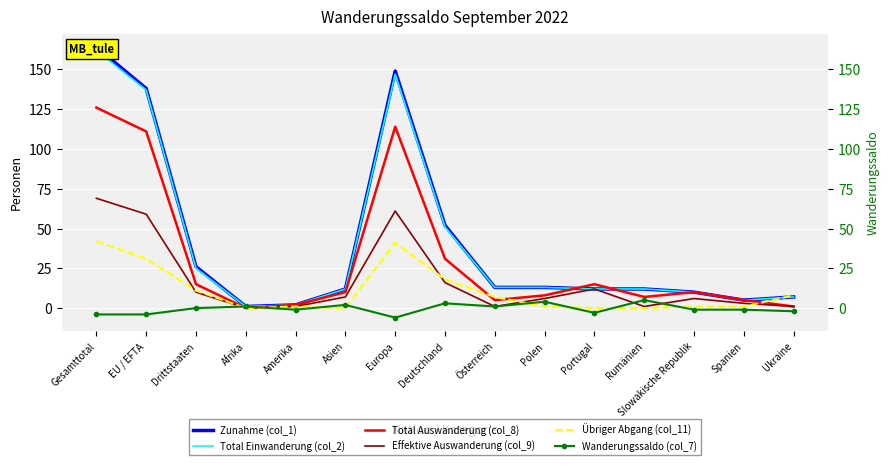

What is the total value across all series at Slowakische Republik?

36